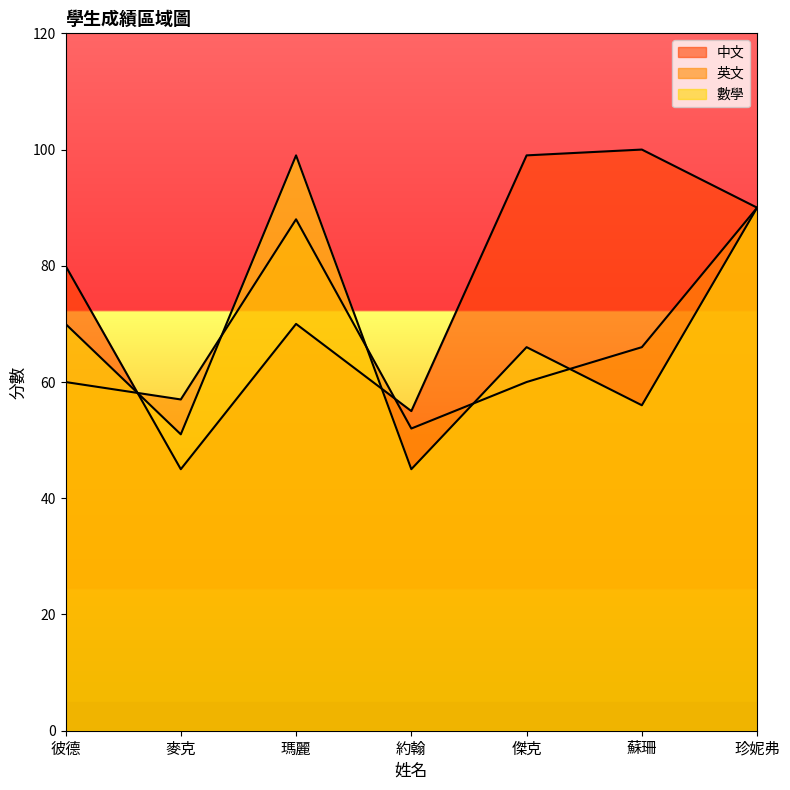

At which category does 英文 reach its first local valley?

麥克